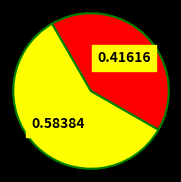

Is there a majority slice in this chart?

Yes